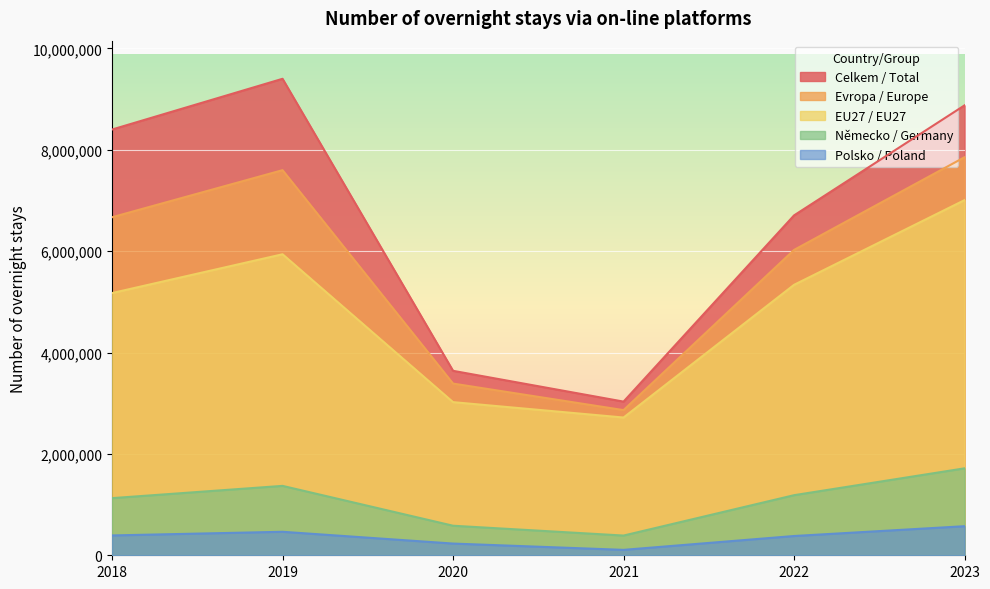

What is the greatest value displayed?

9400553